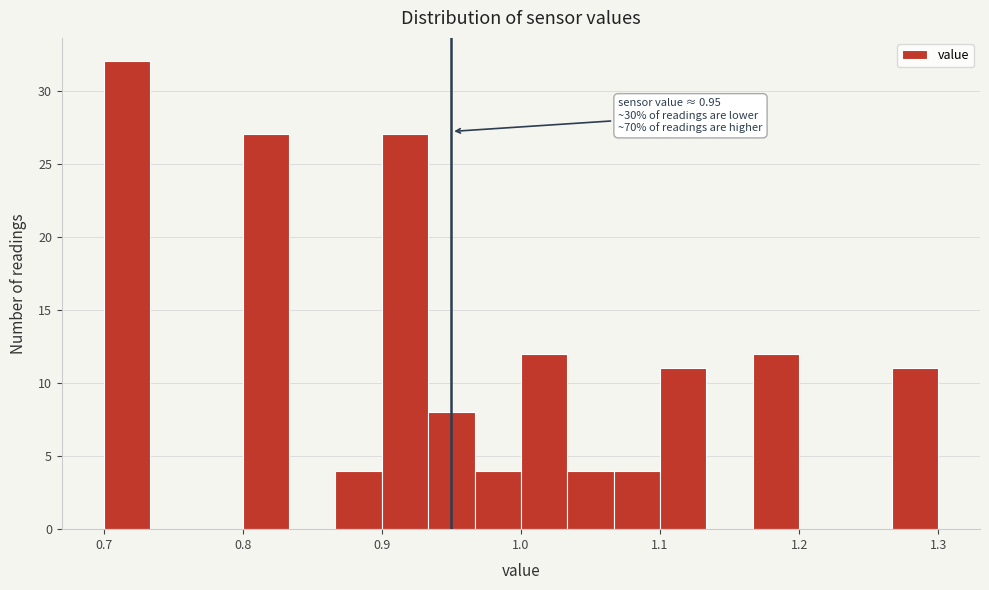

Read against the x-axis, roughly where is the centre of the tallest bar?

0.72